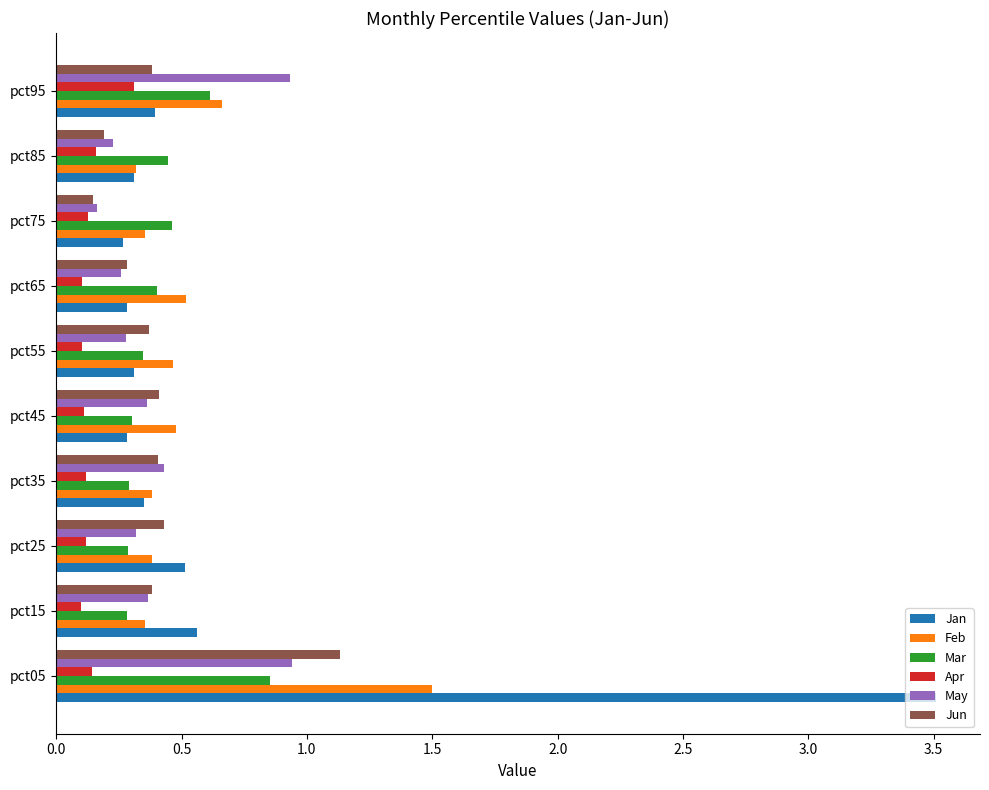

The Jan series shows 0.3 at pct45. True or false?

True